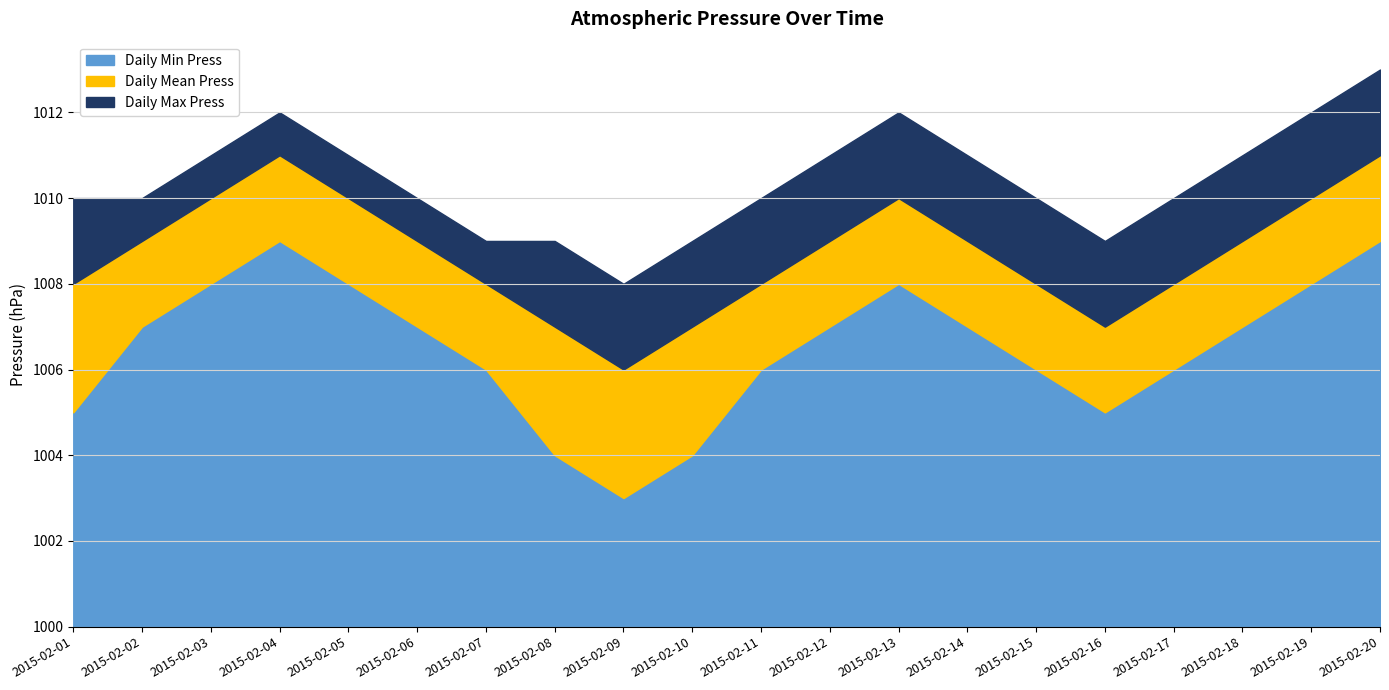

What is the sum of all Daily Max Press values?

20208